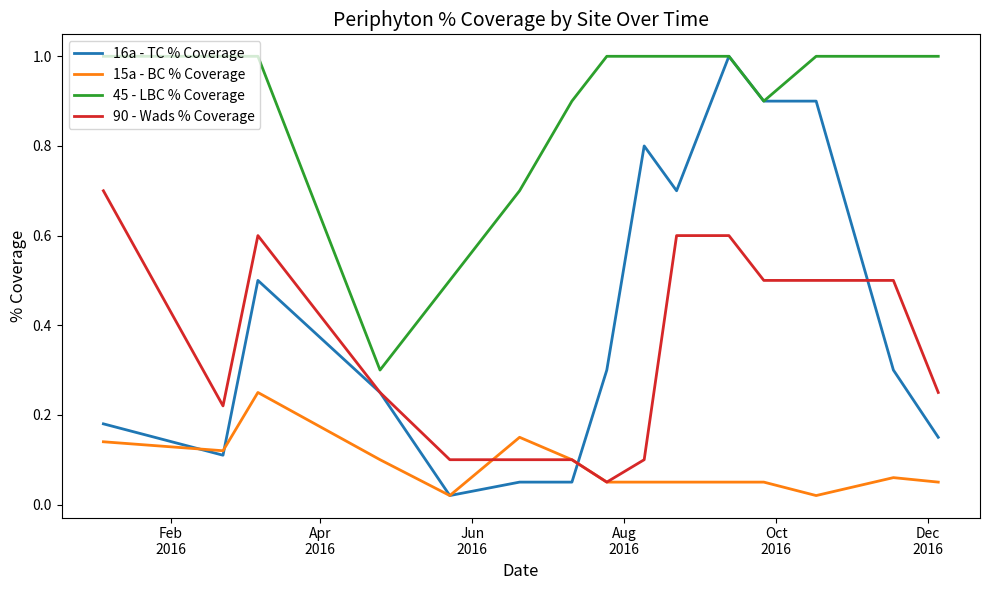

Which series has the largest range (max minus min)?

16a - TC % Coverage